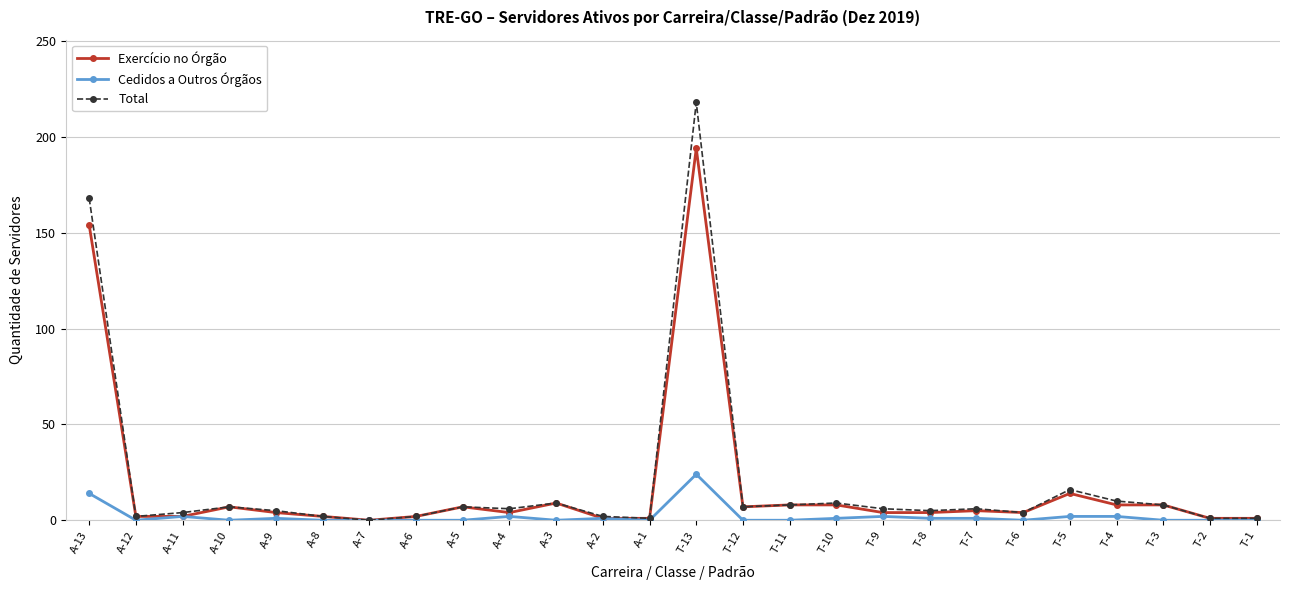

What is the sum of all Cedidos a Outros Órgãos values?

53